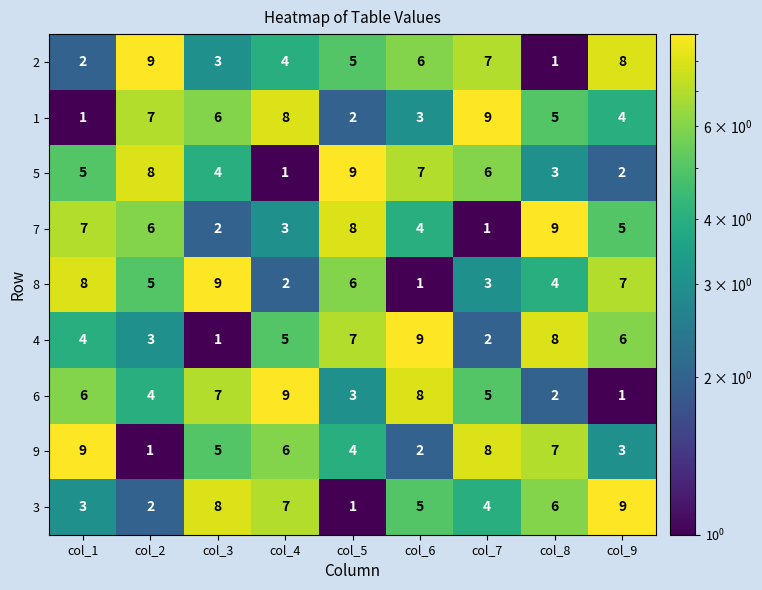

What is the total value across all series at col_2?

45